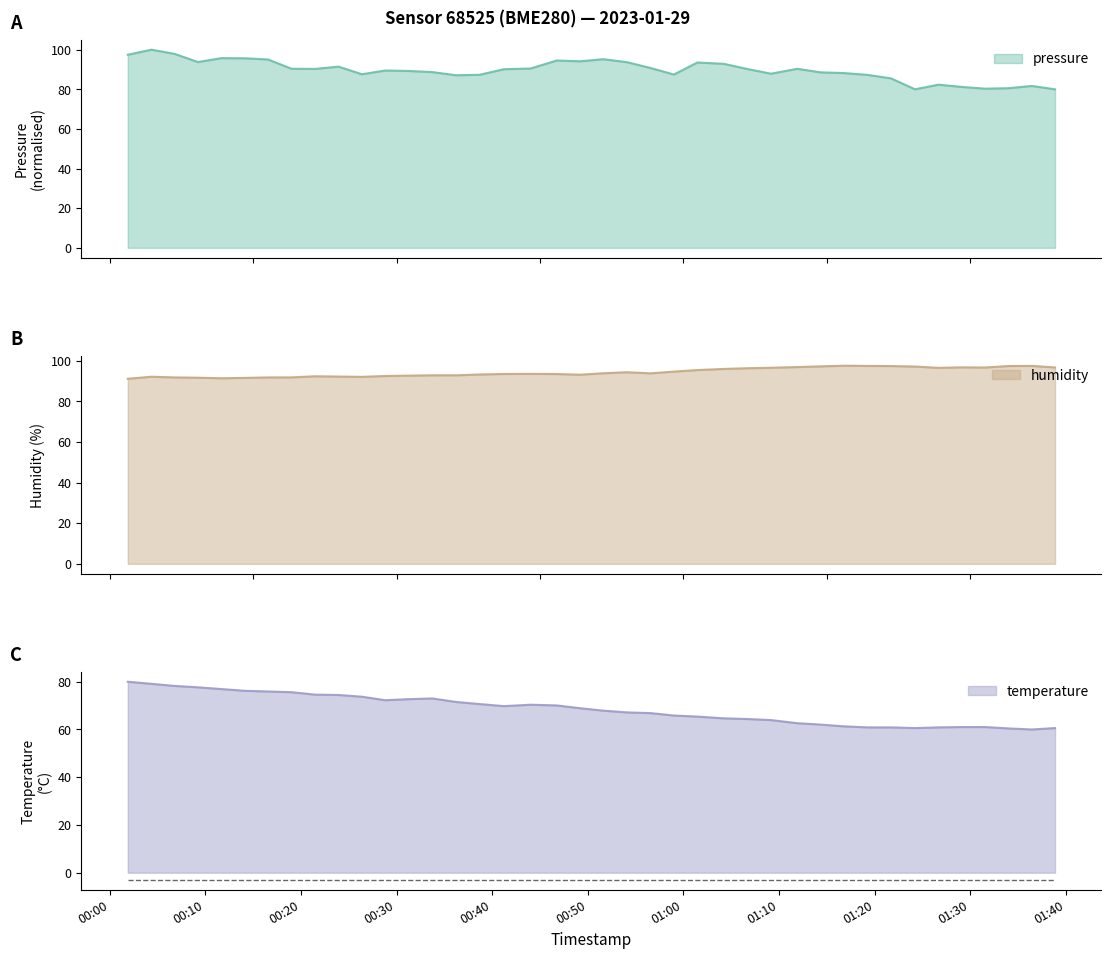

True or false: humidity has more than 2 points higher than both neighbors.

True